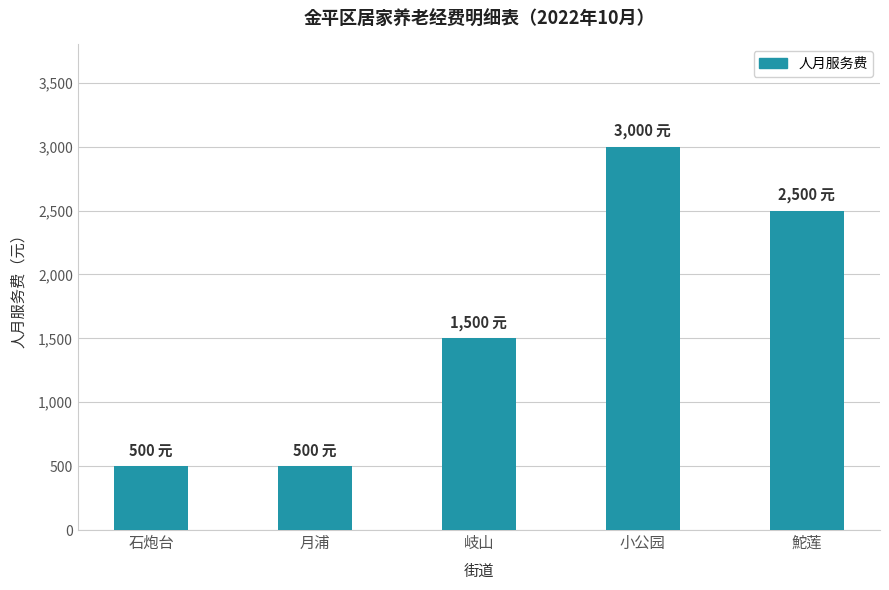

Reading right to left, what are all the values shown in this chart?

2500	3000	1500	500	500